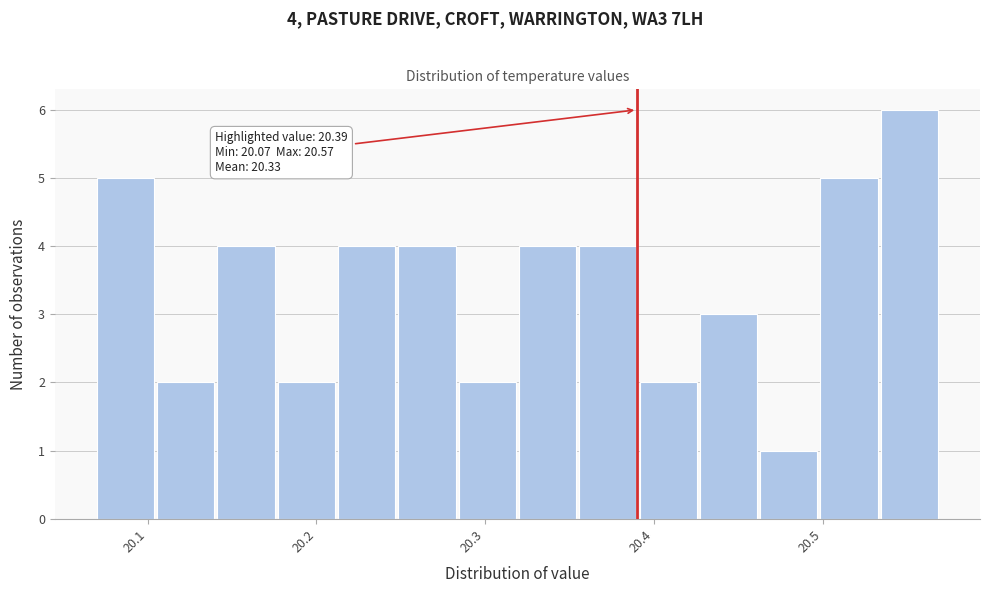

Read against the x-axis, roughly where is the centre of the tallest bar?

20.55